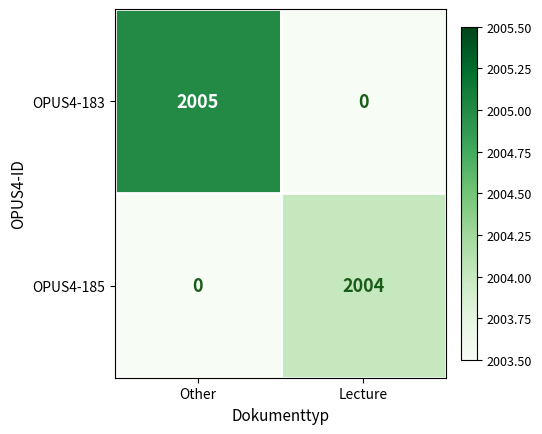

Between Other and Lecture, which series saw the biggest shift?

OPUS4-183